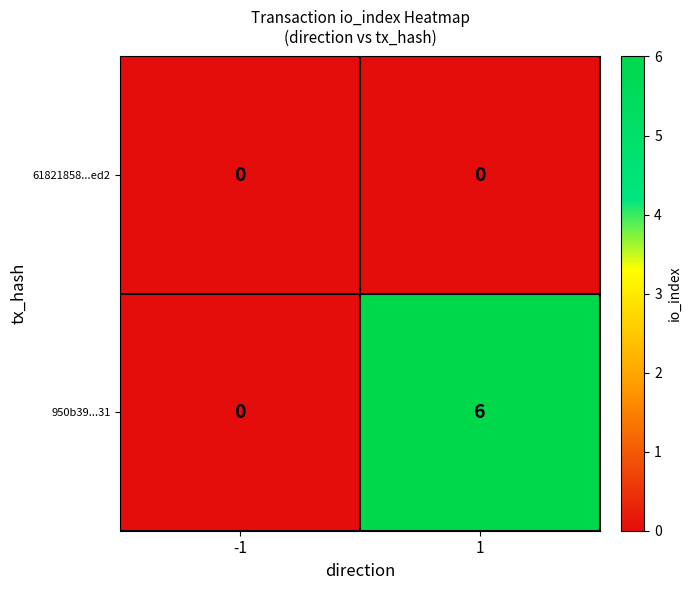

At how many categories does at least one series exceed 4?

1